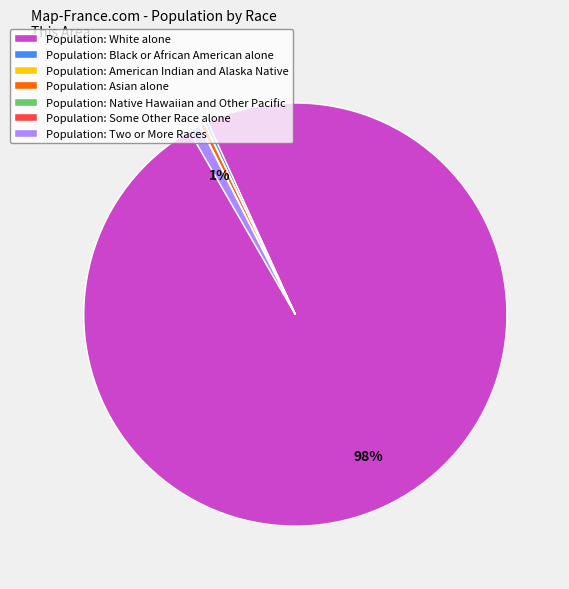

True or false: Population: Two or More Races accounts for 1% of the total.

True